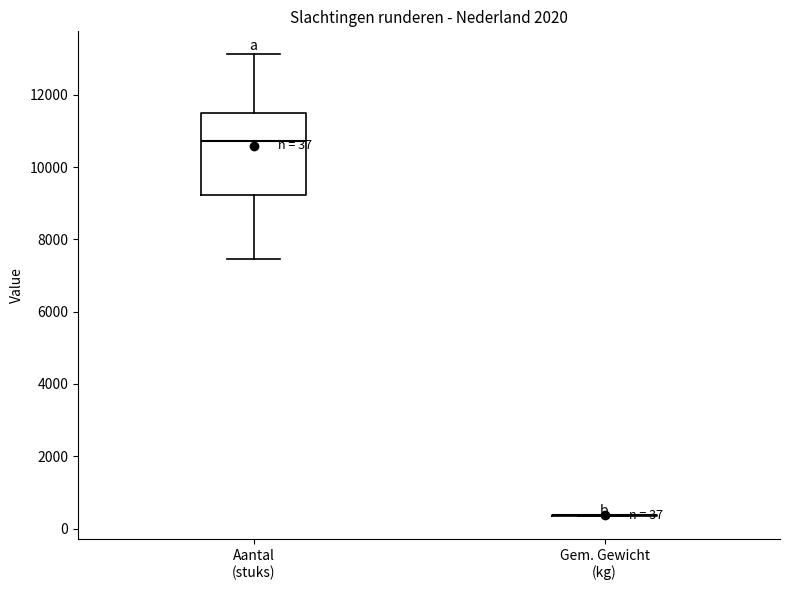

Which box is the tallest, from its lower edge to its upper edge?

Aantal (stuks)